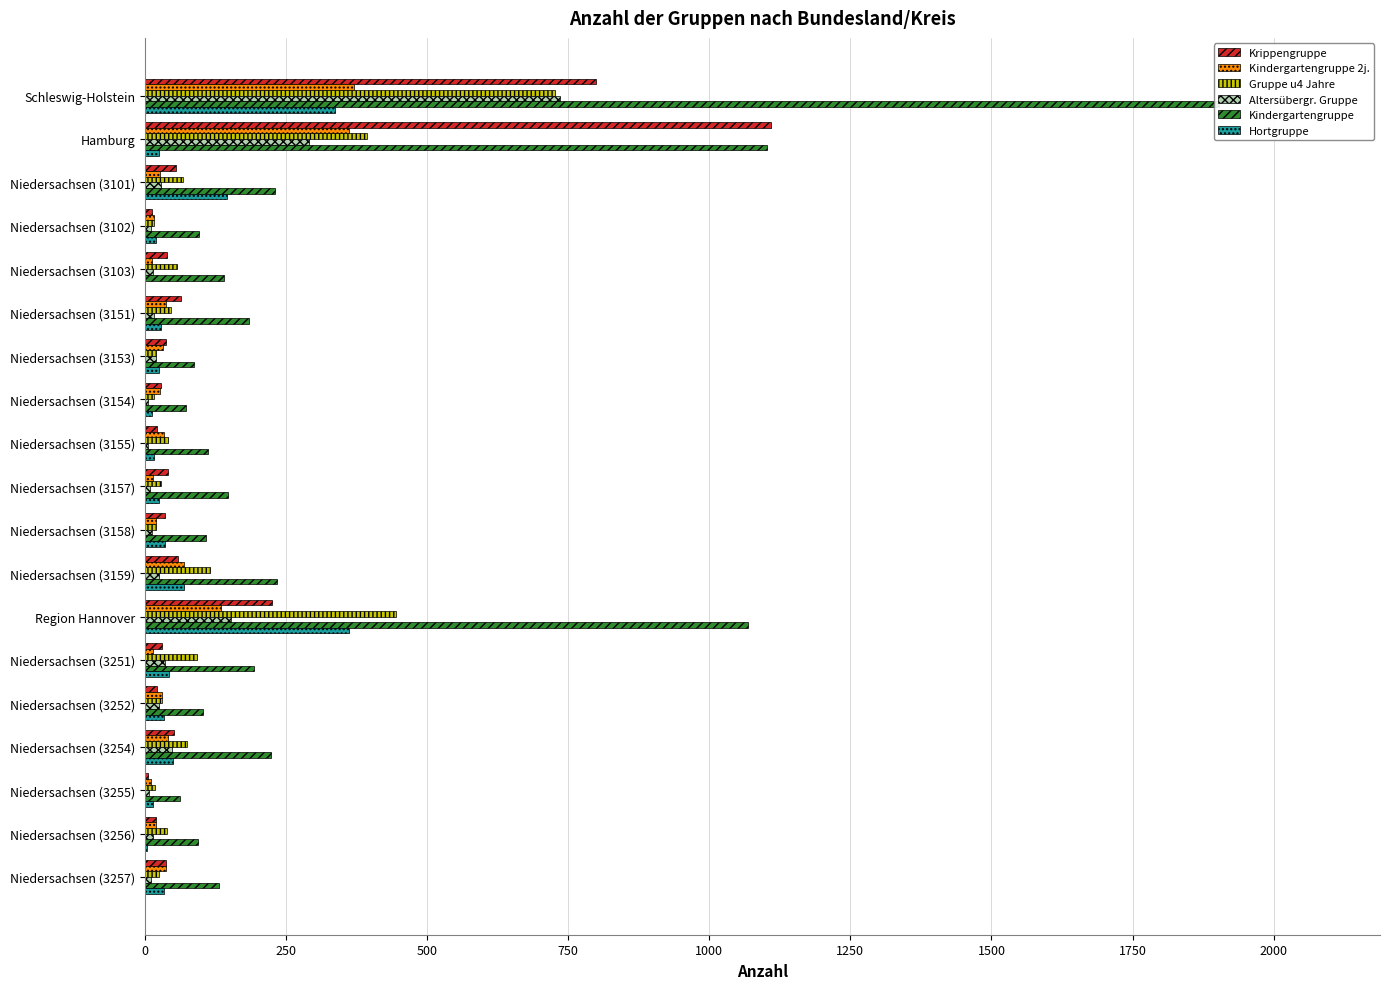

How many data points does each series have?

19